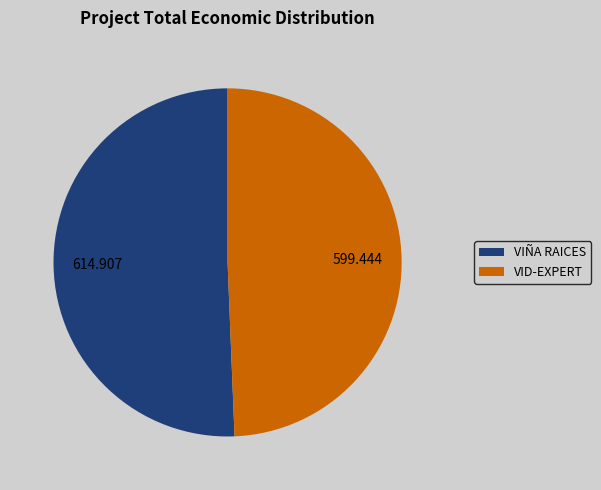

Do VID-EXPERT and VIÑA RAICES together represent more than half of the pie?

Yes